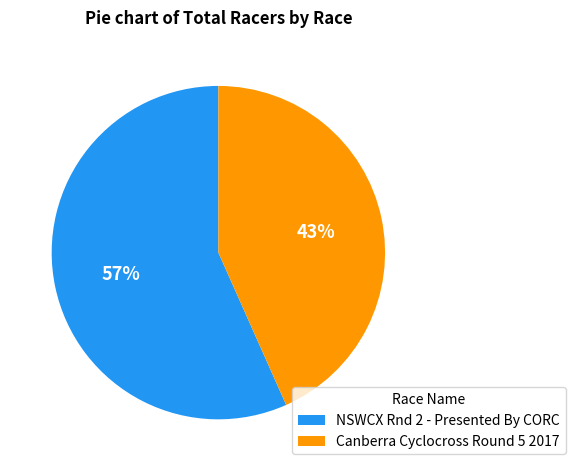

Between Canberra Cyclocross Round 5 2017 and NSWCX Rnd 2 - Presented By CORC, which is larger?

NSWCX Rnd 2 - Presented By CORC